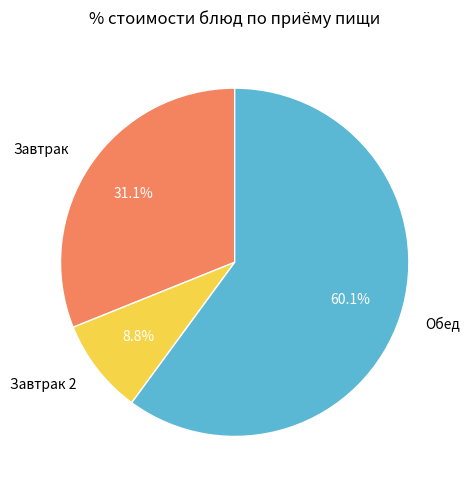

Which category has the smallest portion of the pie?

Завтрак 2